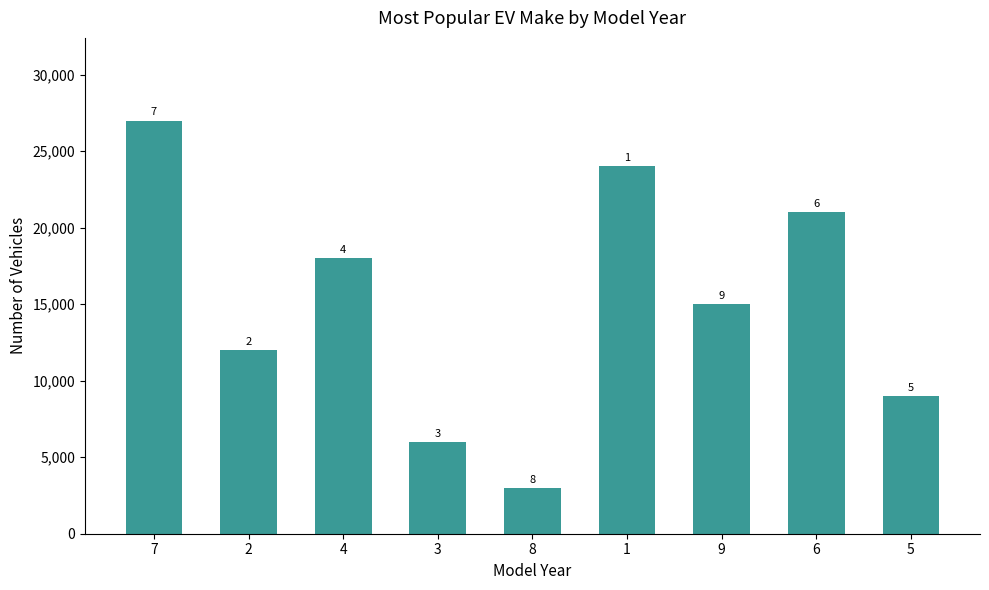

How many bars are there in total?

9